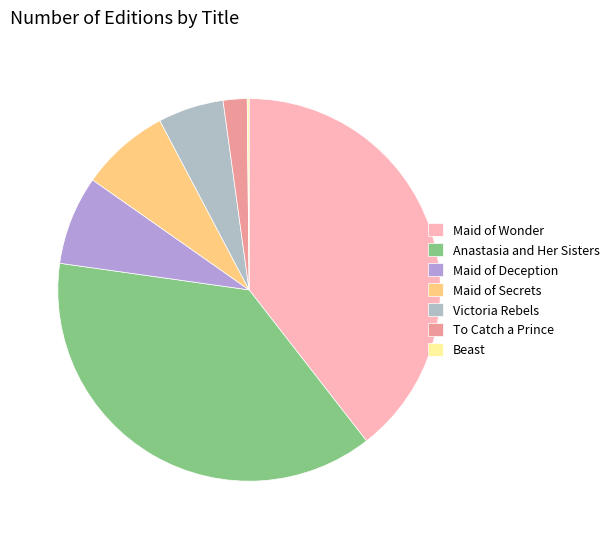

To the nearest percent, what is the difference between the largest and smallest slice percentages?

39%